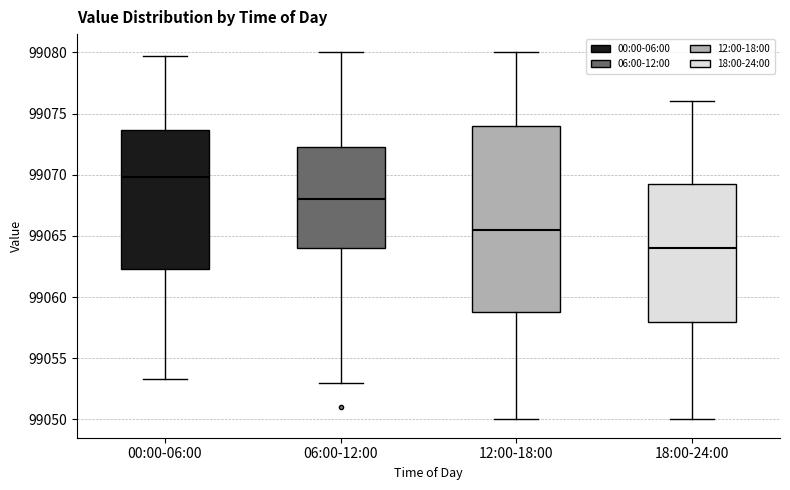

Reading left to right, transcribe this box plot: for each box, give where its median line is, the range the box spans, and where its two whiskers end, as read against the y-axis. The values are not printed on the chart, so give them approximately, as read against the axis.

00:00-06:00: median 99070.0, box 99062.5 to 99073.5, whiskers 99053.5 to 99080.0
06:00-12:00: median 99068.0, box 99064.0 to 99072.5, whiskers 99053.0 to 99080.0
12:00-18:00: median 99065.5, box 99059.0 to 99074.0, whiskers 99050.0 to 99080.0
18:00-24:00: median 99064.0, box 99058.0 to 99069.5, whiskers 99050.0 to 99076.0